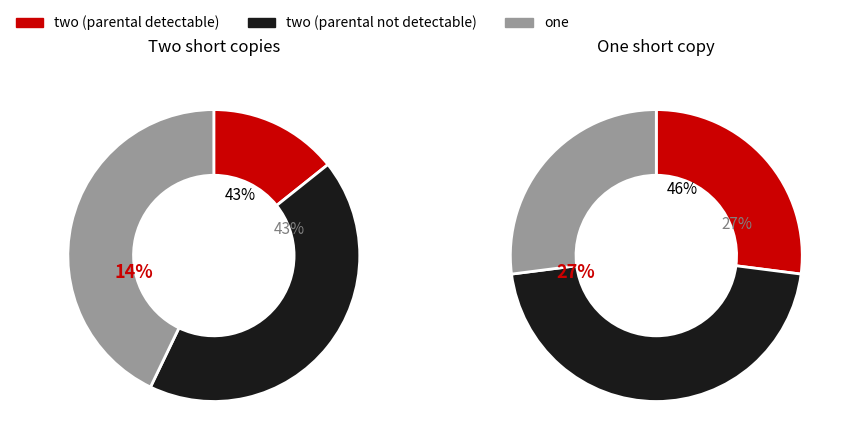

Which category accounts for the majority?

one